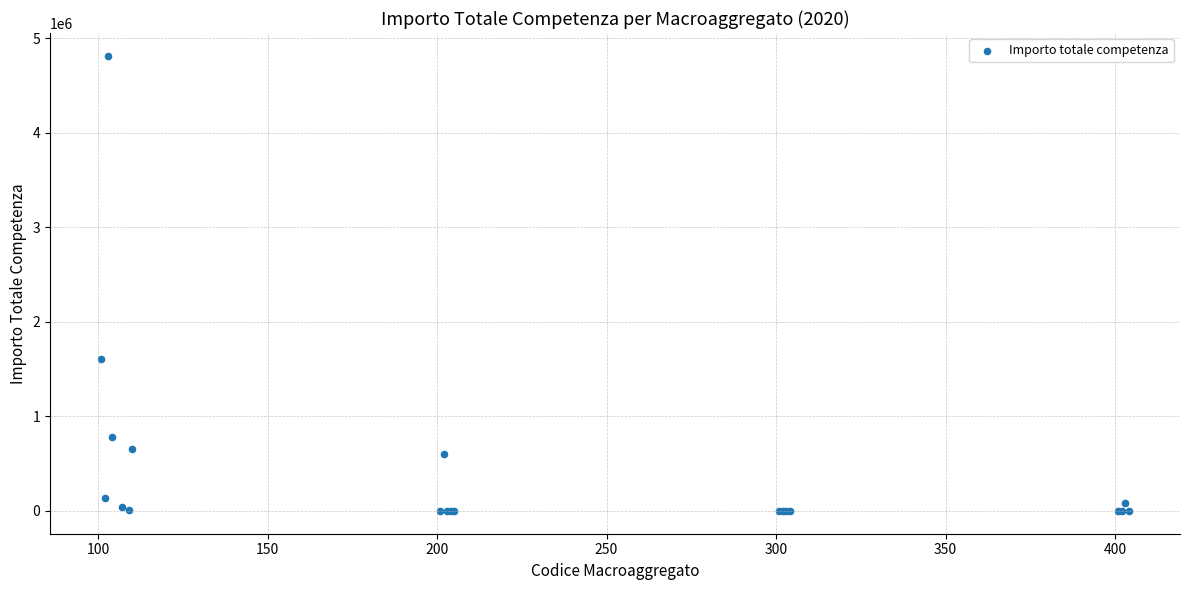

What Y value in the scatter plot is closest to 2407368?

1611002.0